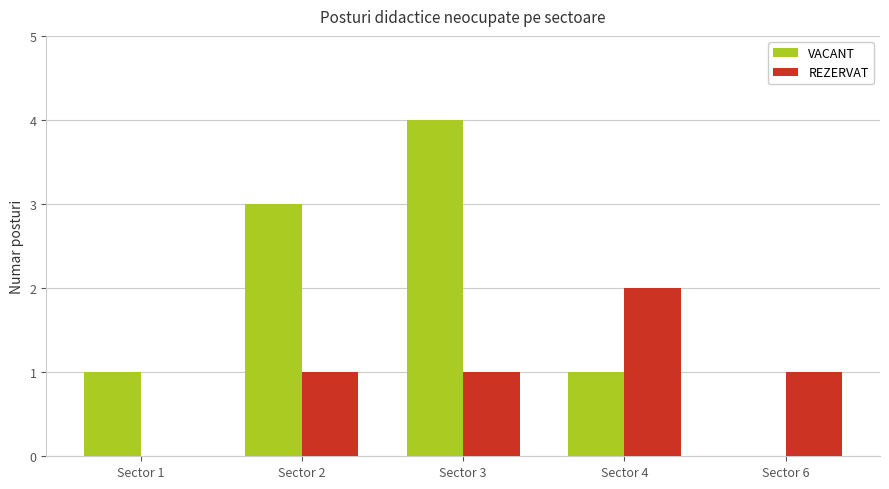

How many values in REZERVAT are above zero?

4